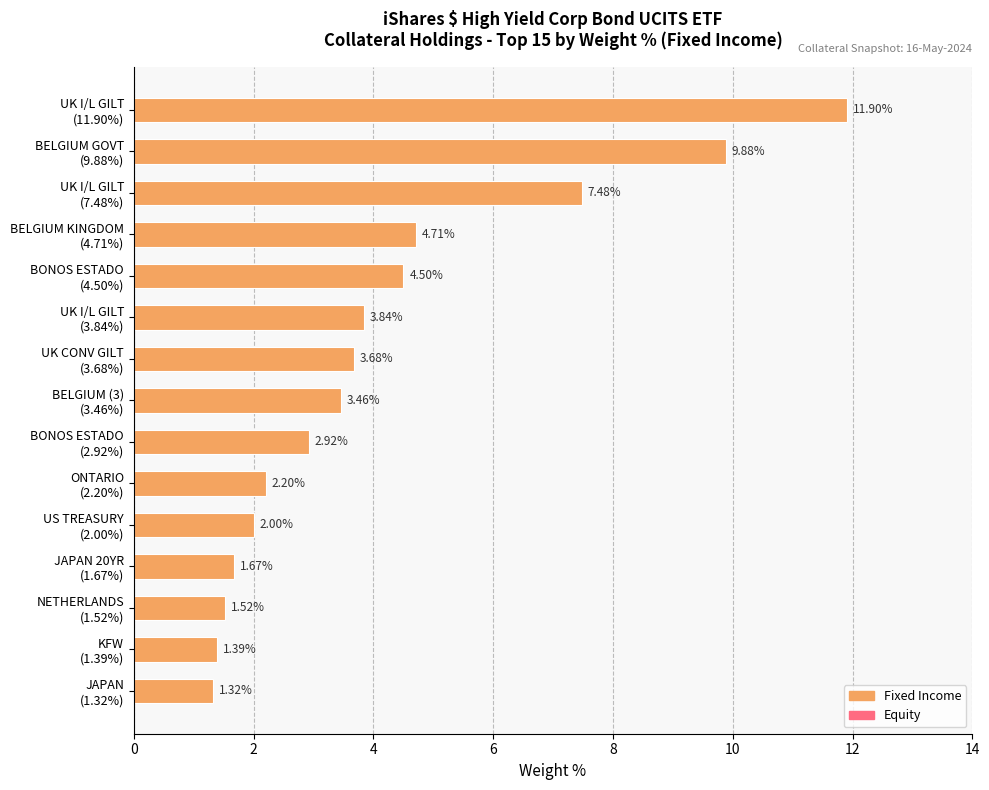

Rank the categories by value from highest to lowest.

UK I/L GILT
(11.90%), BELGIUM GOVT
(9.88%), UK I/L GILT
(7.48%), BELGIUM KINGDOM
(4.71%), BONOS ESTADO
(4.50%), UK I/L GILT
(3.84%), UK CONV GILT
(3.68%), BELGIUM (3)
(3.46%), BONOS ESTADO
(2.92%), ONTARIO
(2.20%), US TREASURY
(2.00%), JAPAN 20YR
(1.67%), NETHERLANDS
(1.52%), KFW
(1.39%), JAPAN
(1.32%)